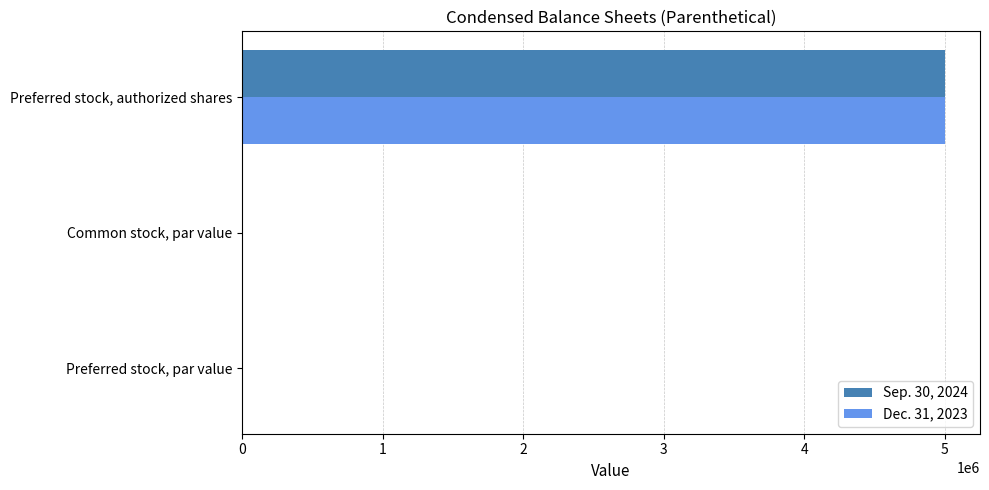

The value of Sep. 30, 2024 at Preferred stock, authorized shares is 1522843. True or false?

False